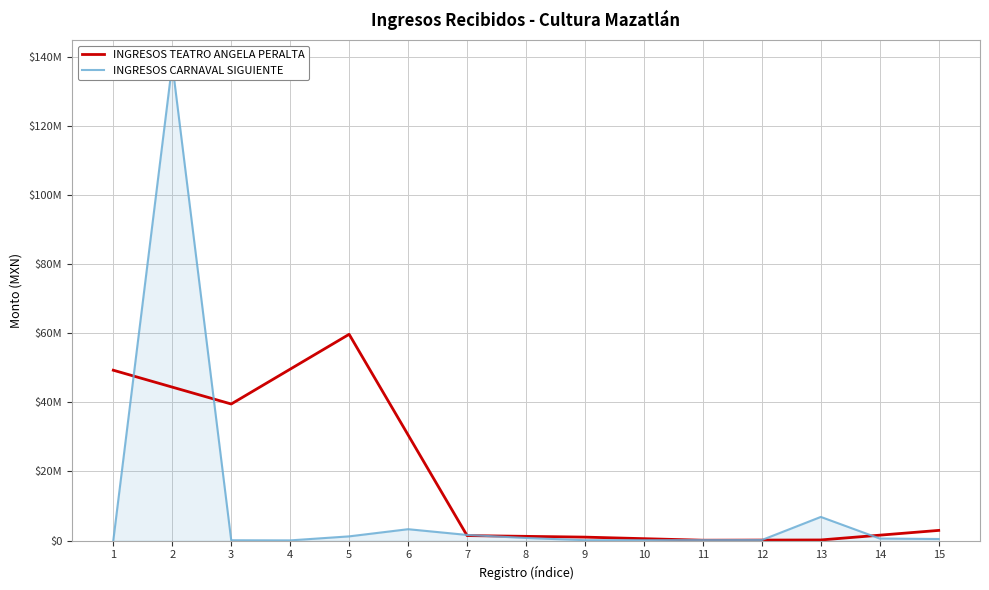

What is the approximate value of INGRESOS TEATRO ANGELA PERALTA at 9?

1000000.0